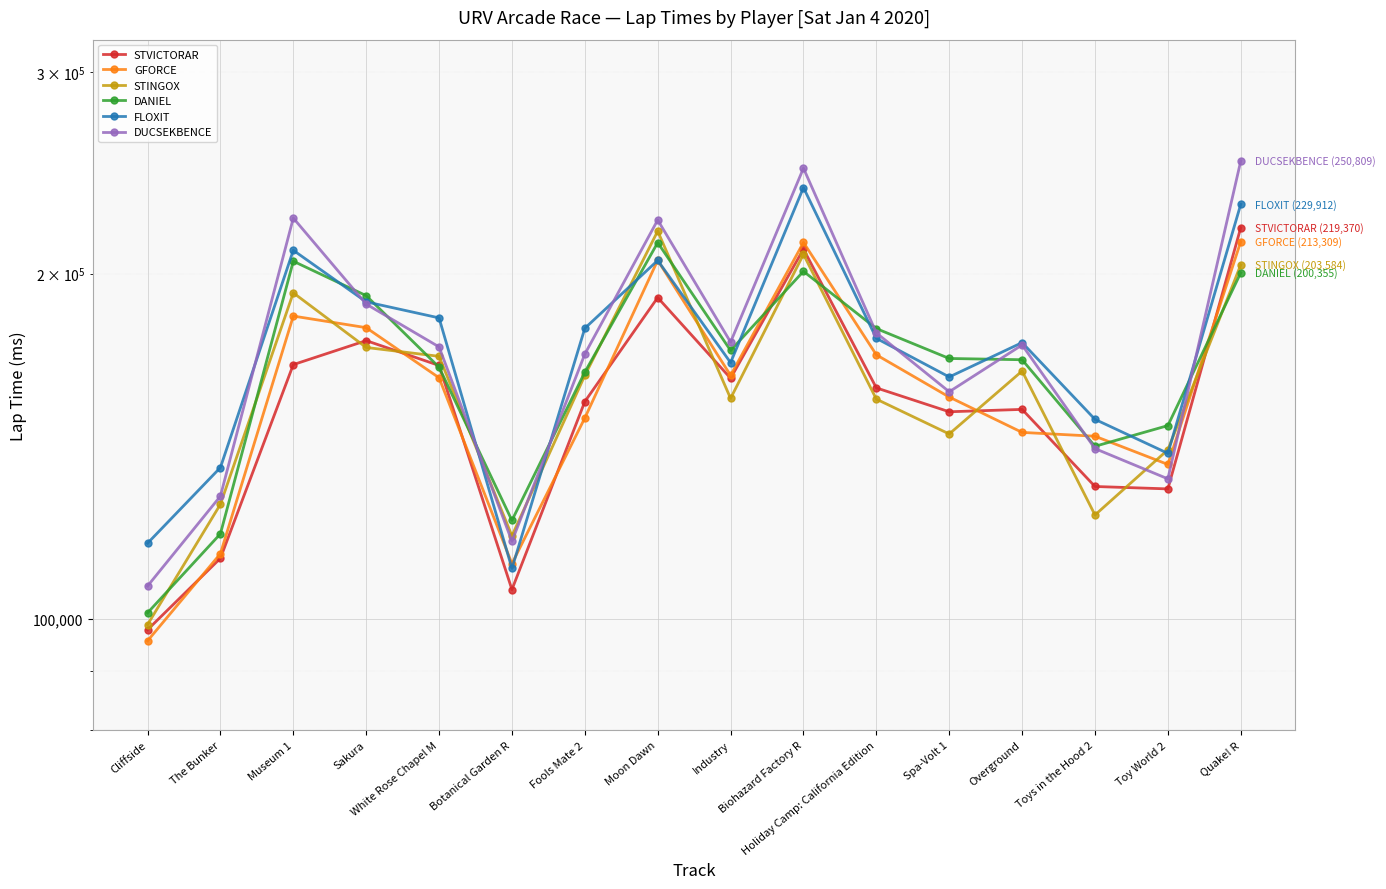

Is the value of GFORCE at Fools Mate 2 greater than the value of STINGOX at Toys in the Hood 2?

Yes